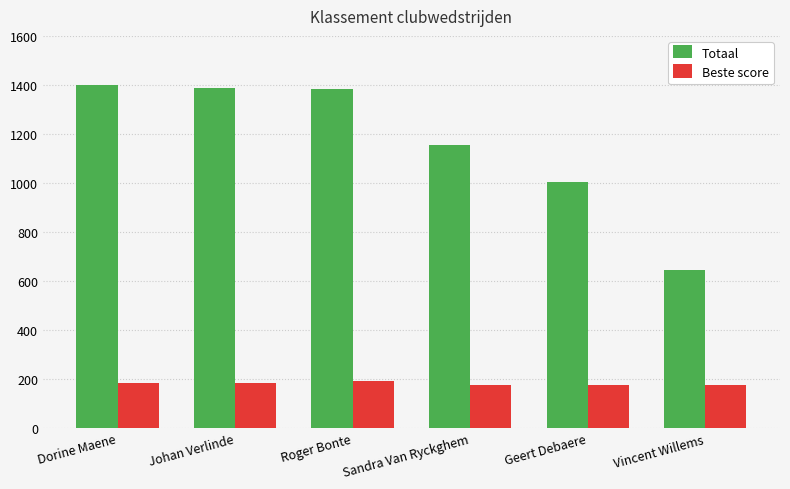

How many distinct data groups are displayed?

2